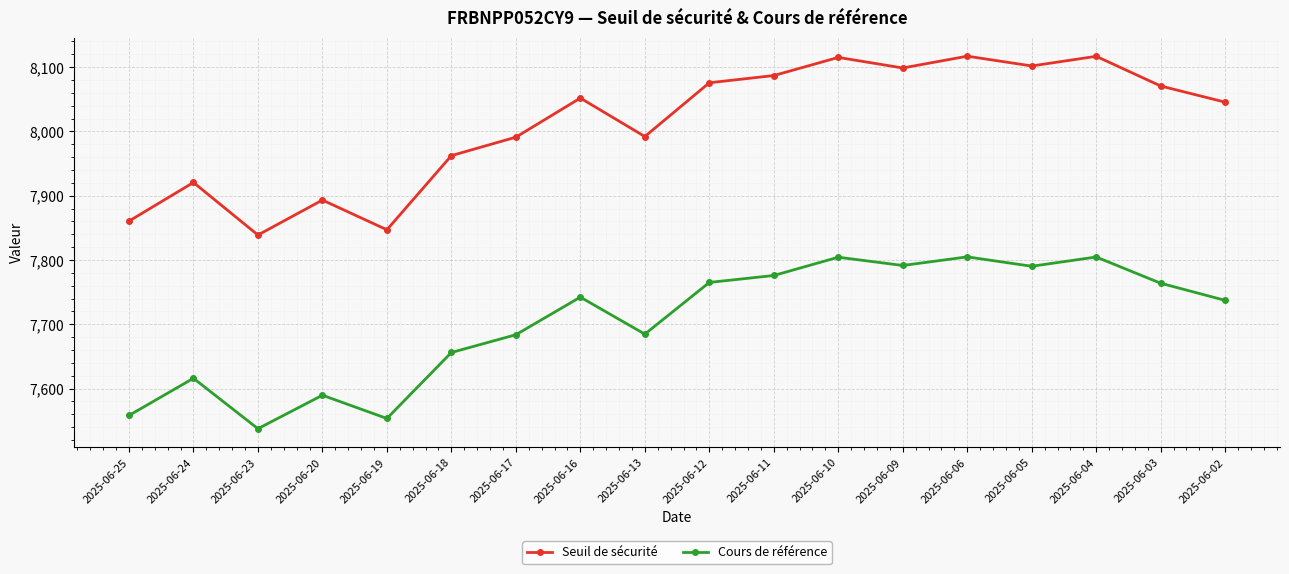

At which category does Seuil de sécurité reach its first local valley?

2025-06-23